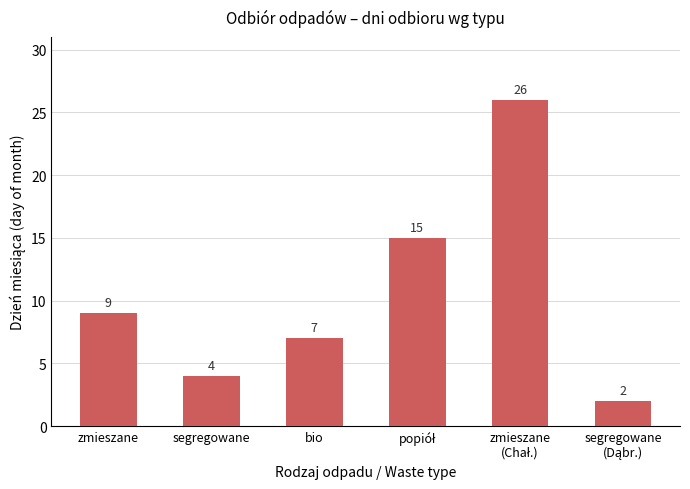

Approximately how many times larger is the value at bio compared to zmieszane?

0.8